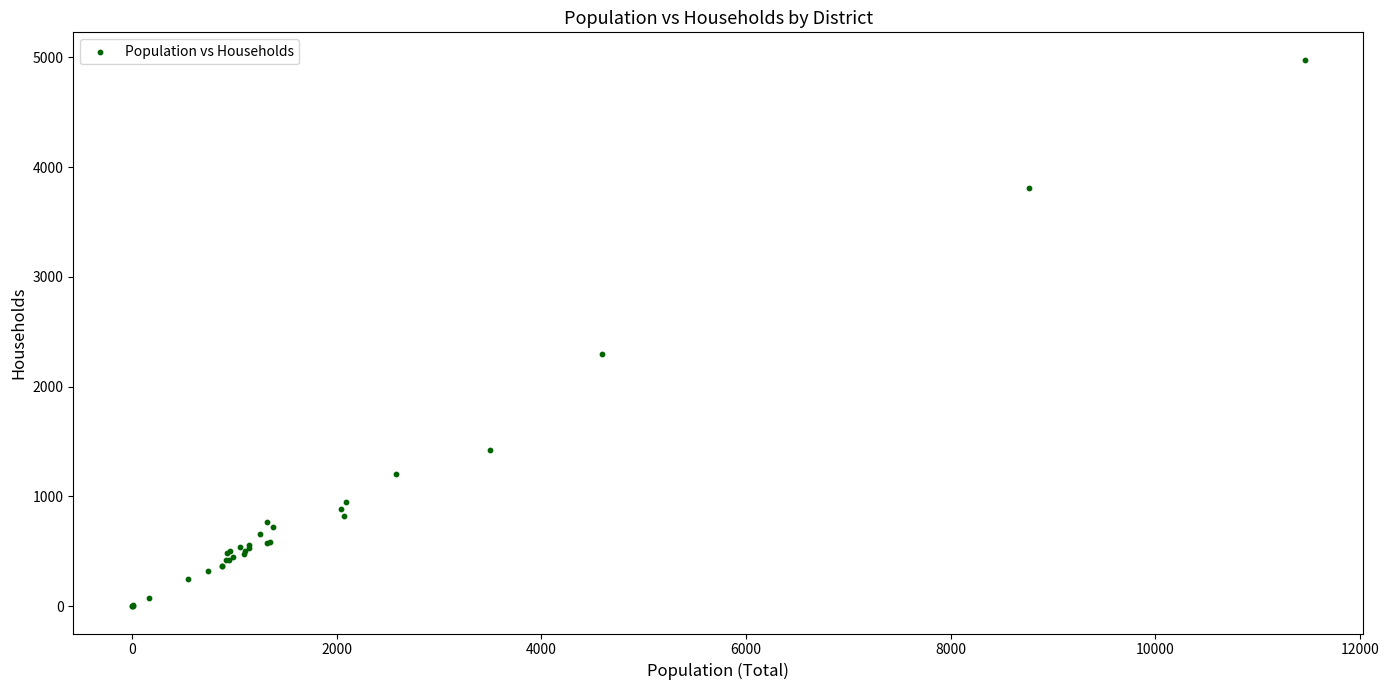

What Y value in the scatter plot is closest to 2489?

2298